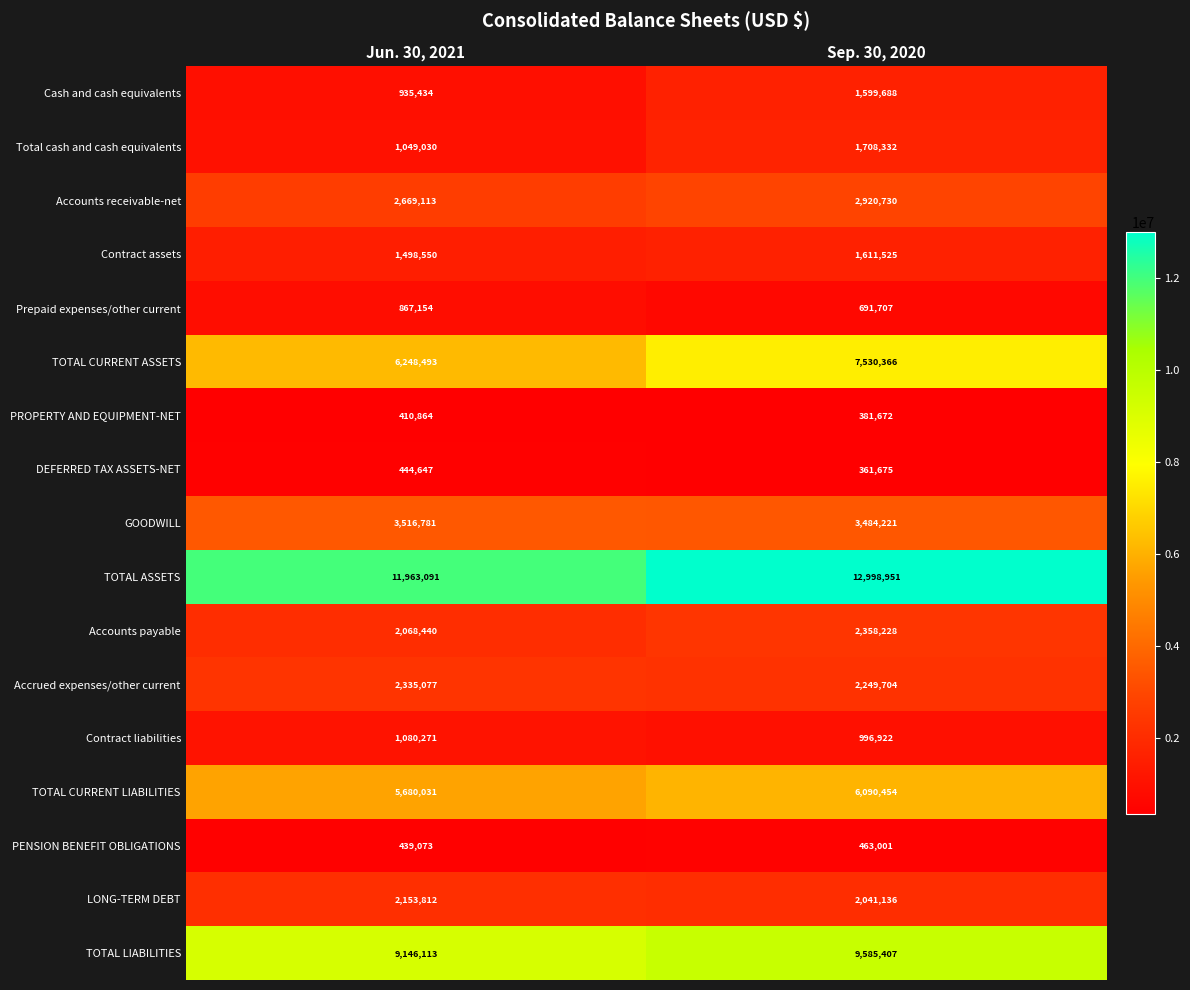

What value does the DEFERRED TAX ASSETS-NET series have at Jun. 30, 2021, to the nearest 50?

444650